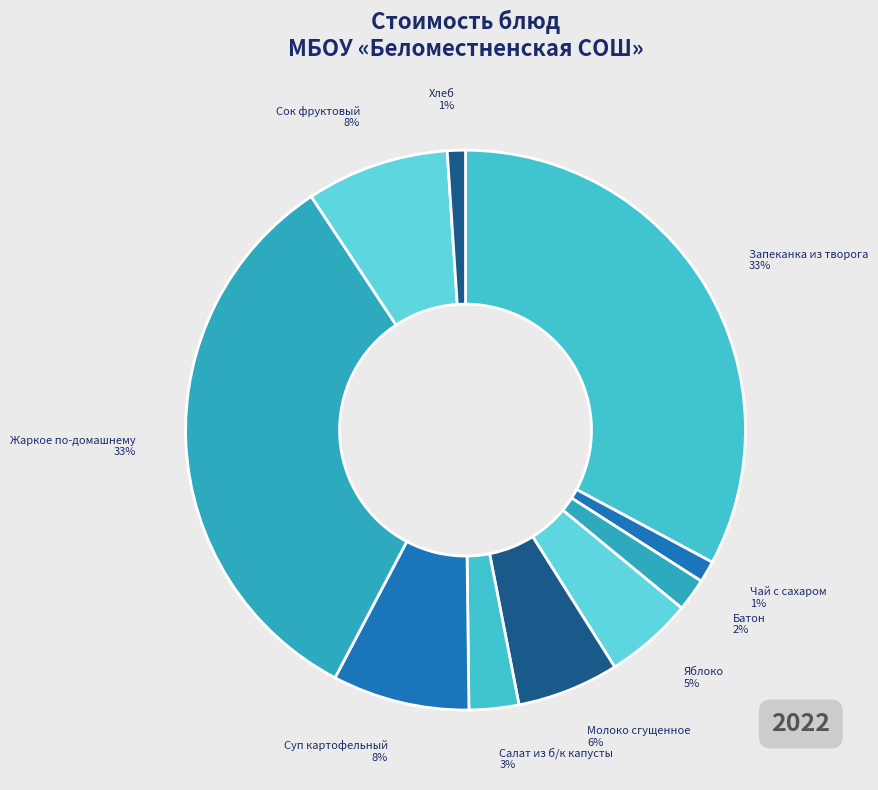

To the nearest percent, what is the combined percentage of Сок фруктовый and Яблоко?

13%